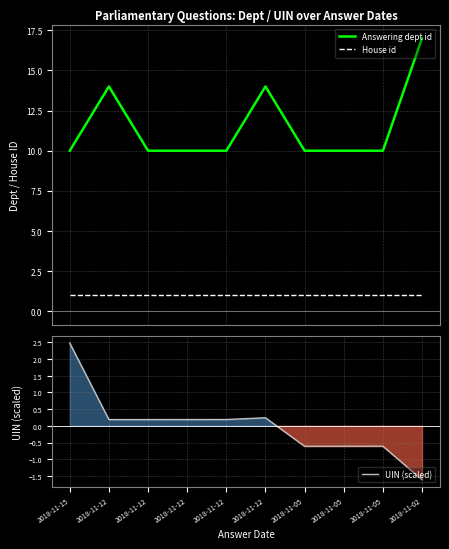

After their last crossing, which series has the higher values: UIN (scaled) or House id?

House id